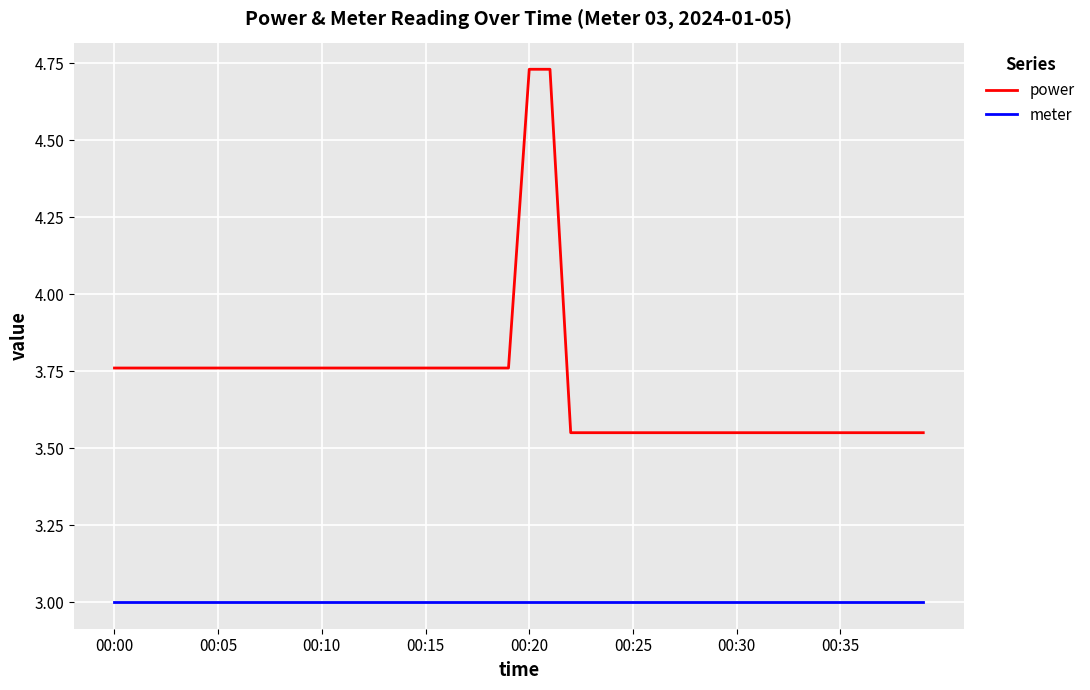

Which series has the largest total across all categories?

power